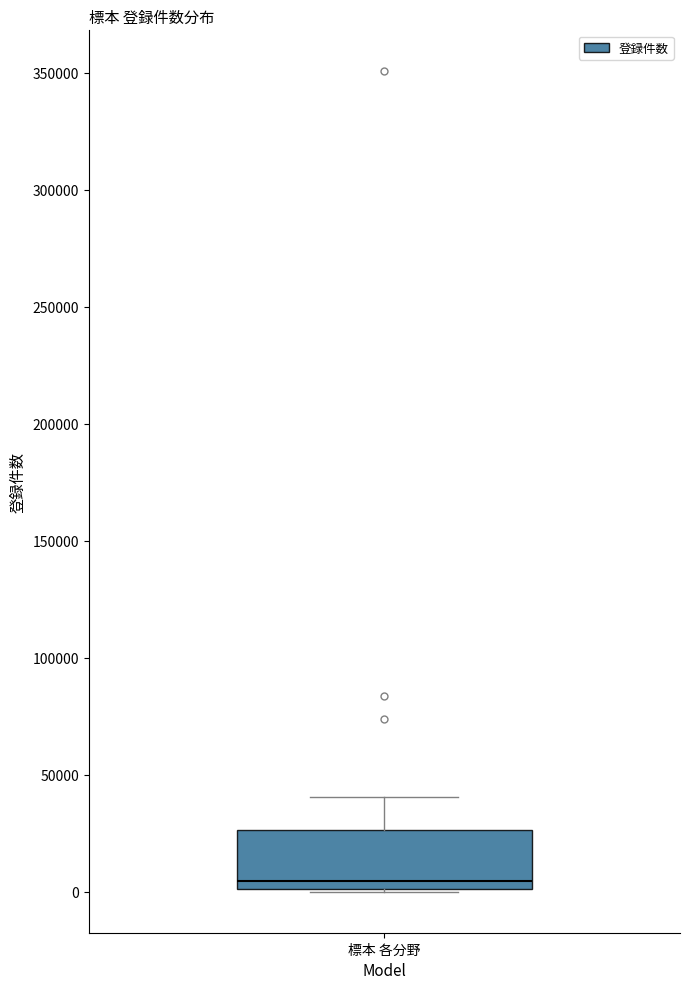

Read this box plot against the y-axis: the position of the median line, the range covered by the box, and the ends of both whiskers. The values are not printed on the chart, so give them approximately, as read against the axis.

median 5000, box 0 to 25000, whiskers 0 to 40000